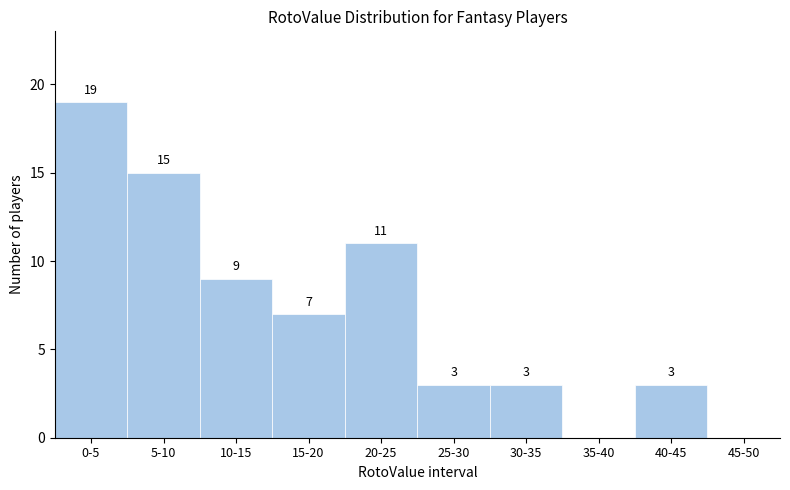

Reading left to right, what are all the values shown in this chart?

0-5=19	5-10=15	10-15=9	15-20=7	20-25=11	25-30=3	30-35=3	35-40=0	40-45=3	45-50=0